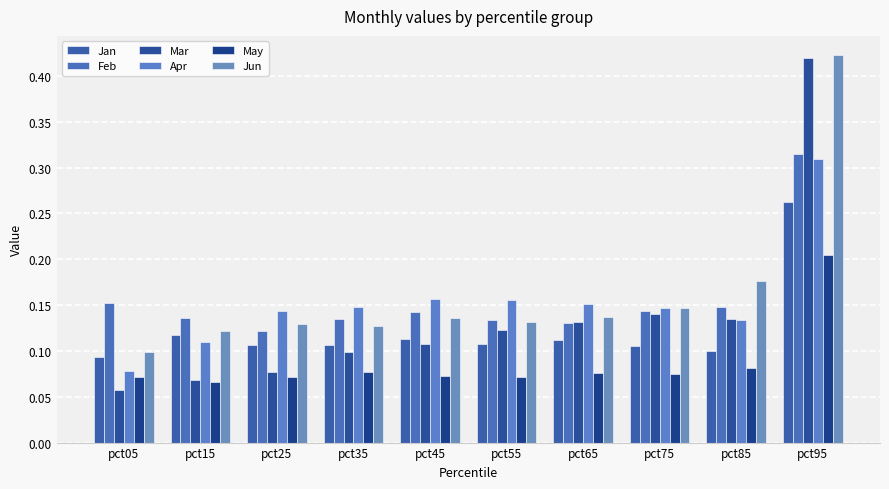

How many groups of bars are there?

10